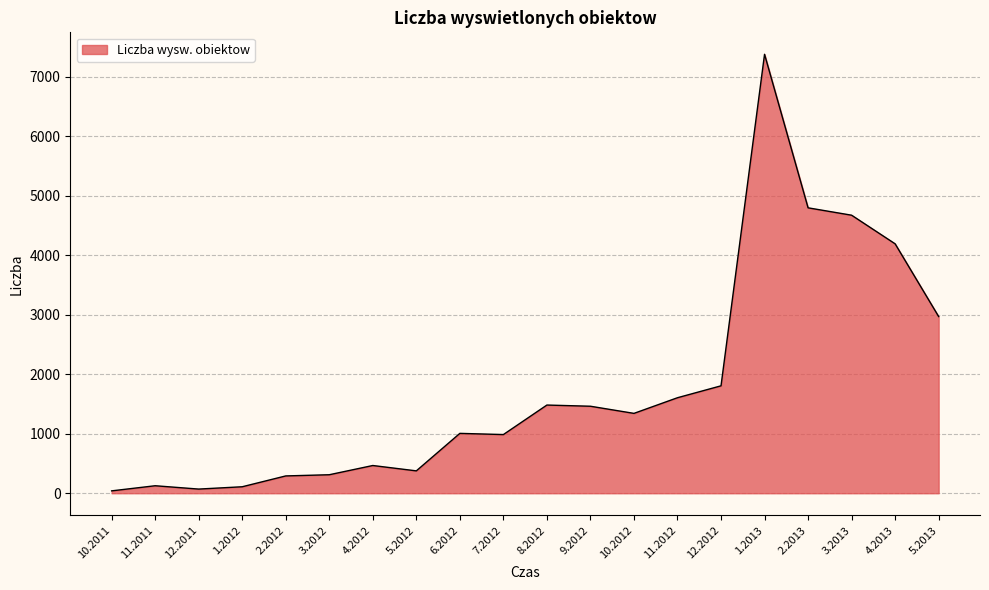

What is the difference between the second highest and minimum values?

4756